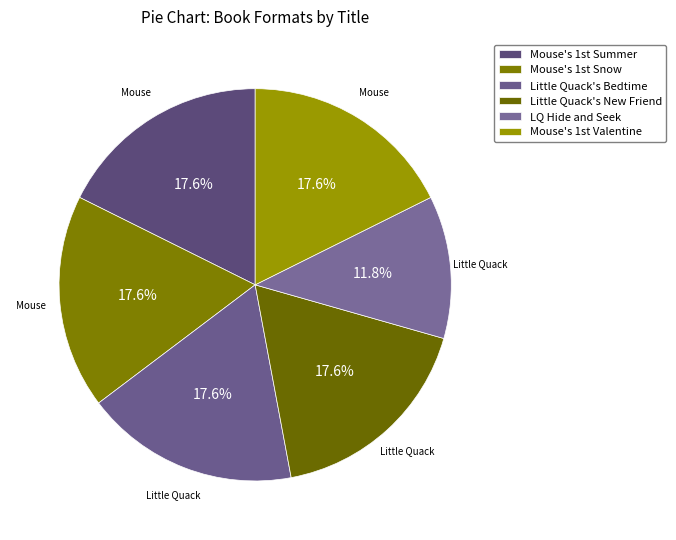

To the nearest percent, what is the average slice percentage?

17%